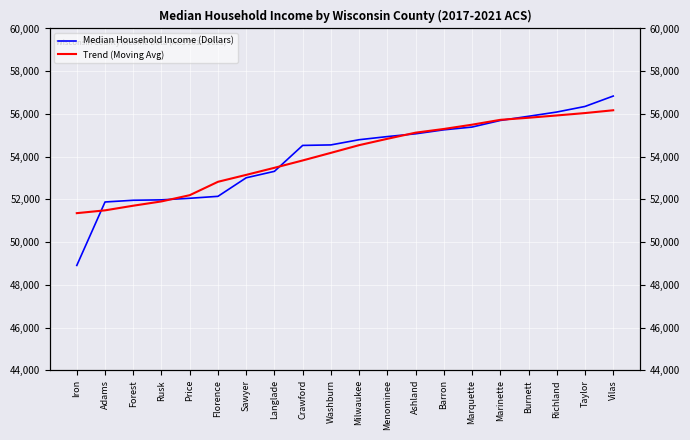

At which category is the sum across all series the highest?

Vilas